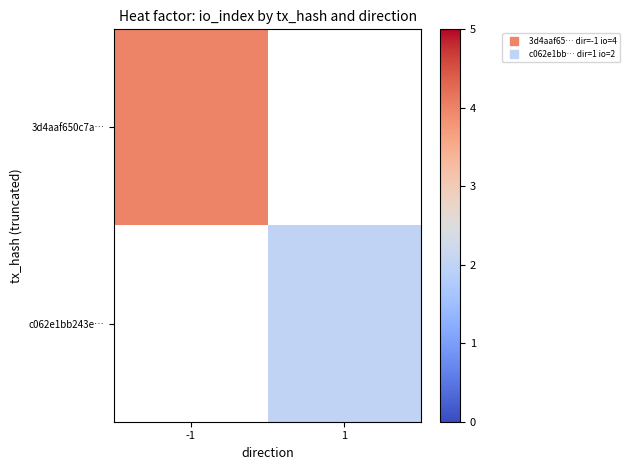

Which label corresponds to the largest value in the chart?

-1